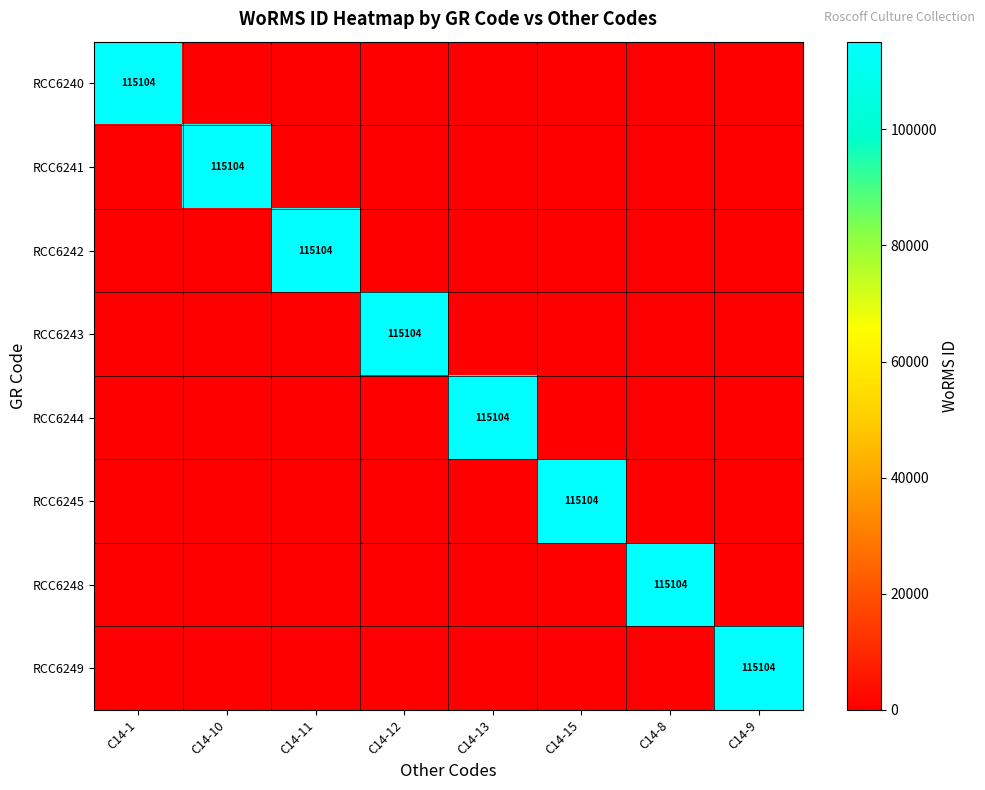

True or false: RCC6240 has a value of -66890 at C14-11.

False